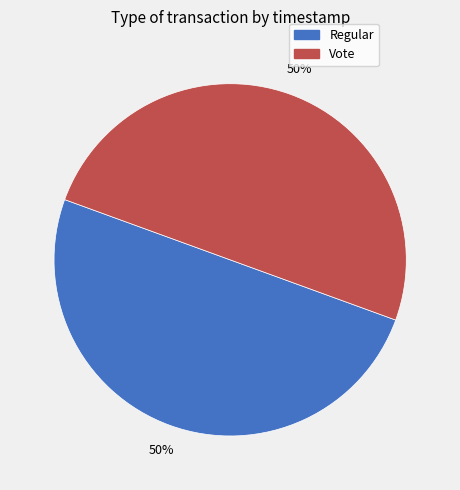

The Regular slice represents 50% of the pie. True or false?

True